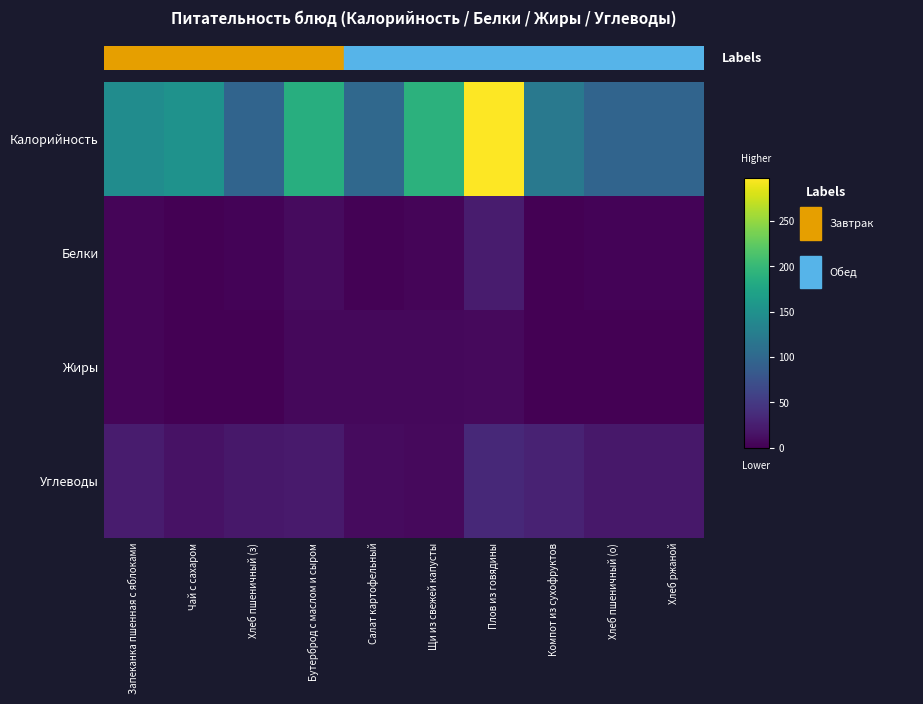

Between Хлеб пшеничный (о) and Плов из говядины, which is larger?

Плов из говядины